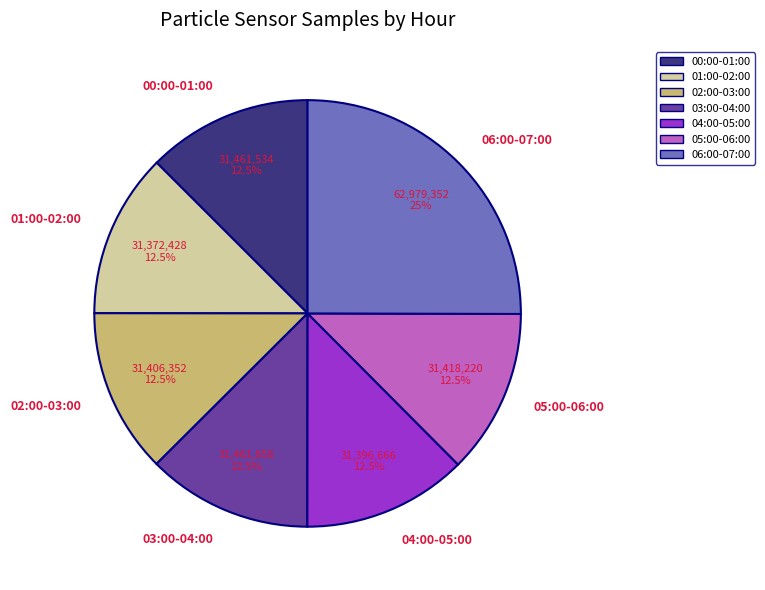

What is the largest slice in the pie chart?

06:00-07:00